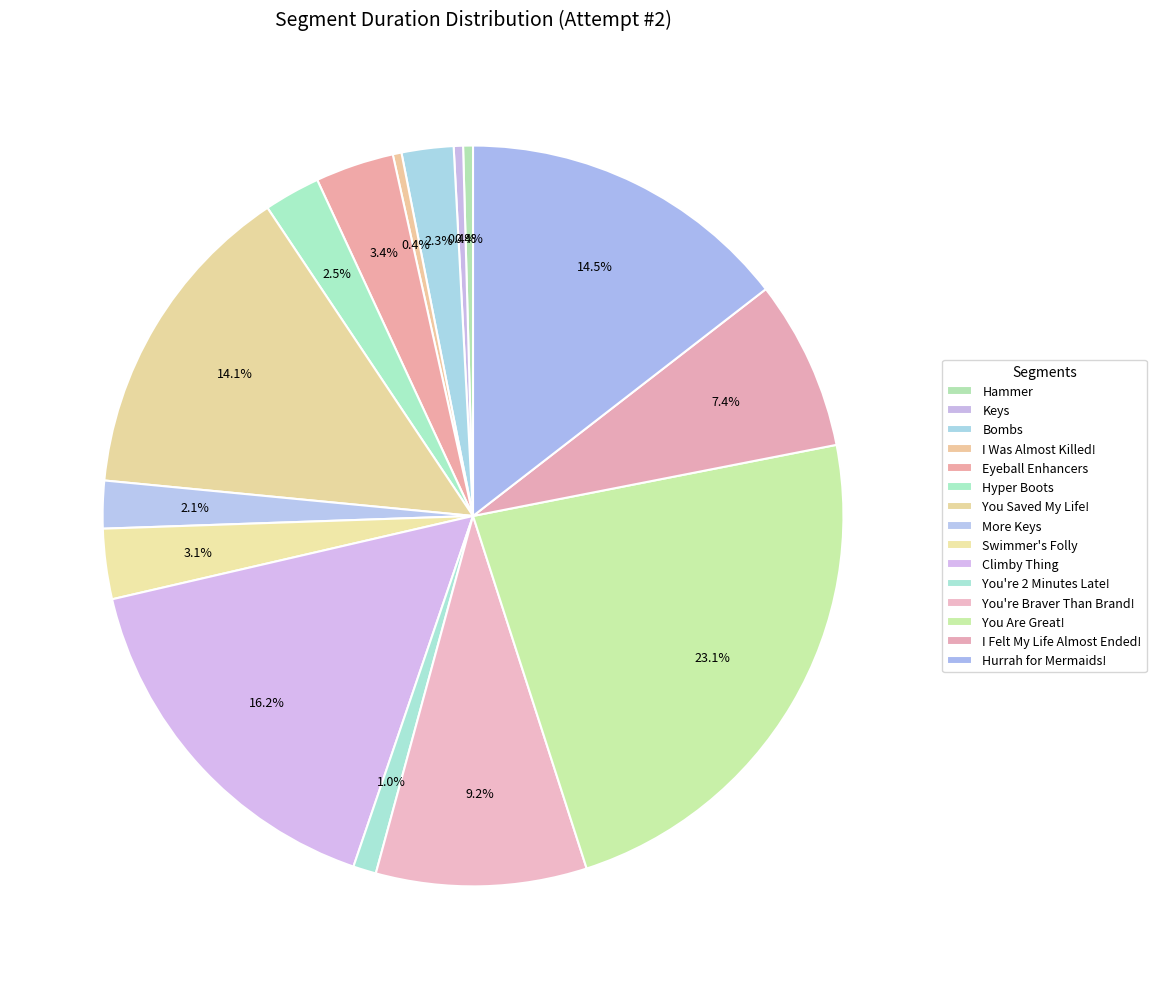

To the nearest percent, what is the combined percentage of You Are Great! and I Was Almost Killed!?

23%